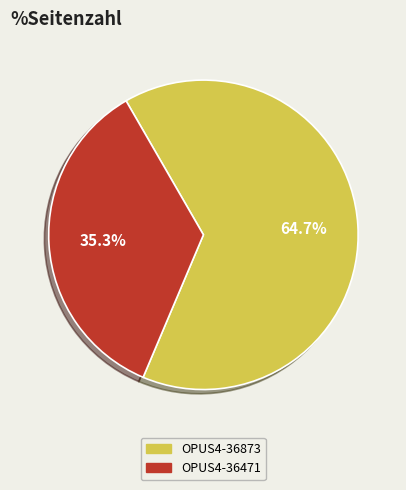

To the nearest percent, what portion does OPUS4-36873 represent?

65%